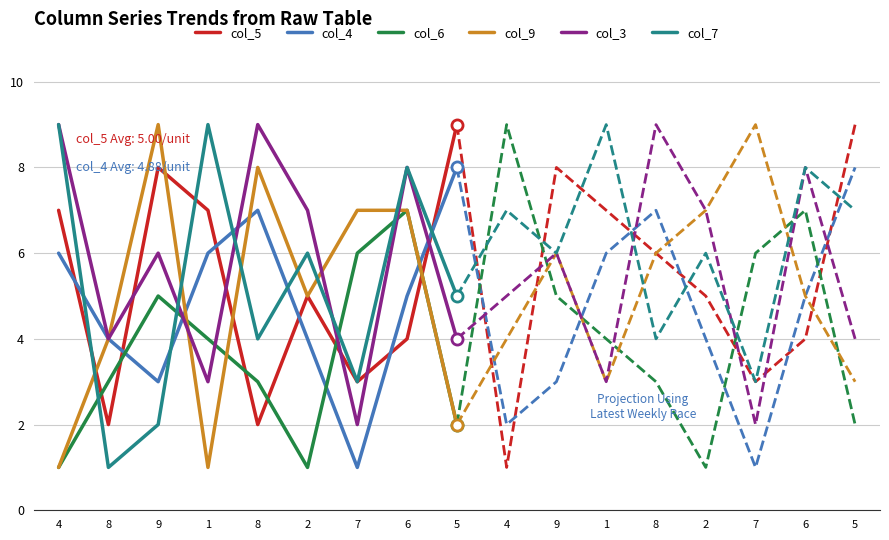

Reading right to left, list all the values displayed in this chart.

col_5: 5=9	6=4	7=3	2=5	8=2	1=7	9=8	8=2	4=7
col_4: 5=8	6=5	7=1	2=4	8=7	1=6	9=3	8=4	4=6
col_6: 5=2	6=7	7=6	2=1	8=3	1=4	9=5	8=3	4=1
col_9: 5=2	6=7	7=7	2=5	8=8	1=1	9=9	8=4	4=1
col_3: 5=4	6=8	7=2	2=7	8=9	1=3	9=6	8=4	4=9
col_7: 5=5	6=8	7=3	2=6	8=4	1=9	9=2	8=1	4=9